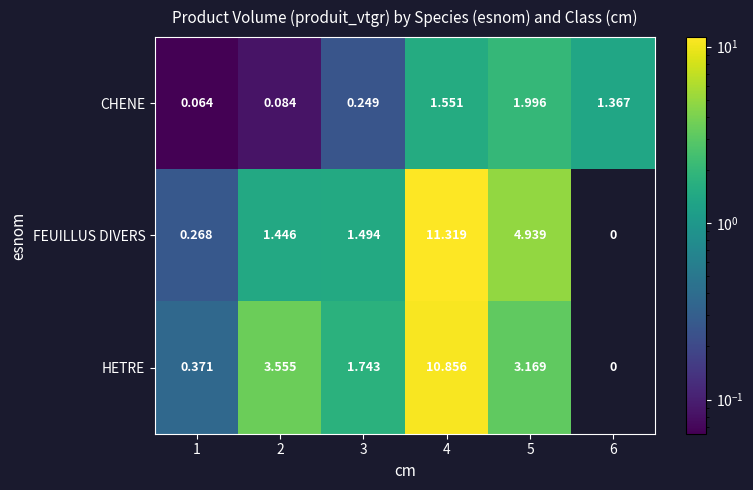

Which series has the widest spread of values?

FEUILLUS DIVERS